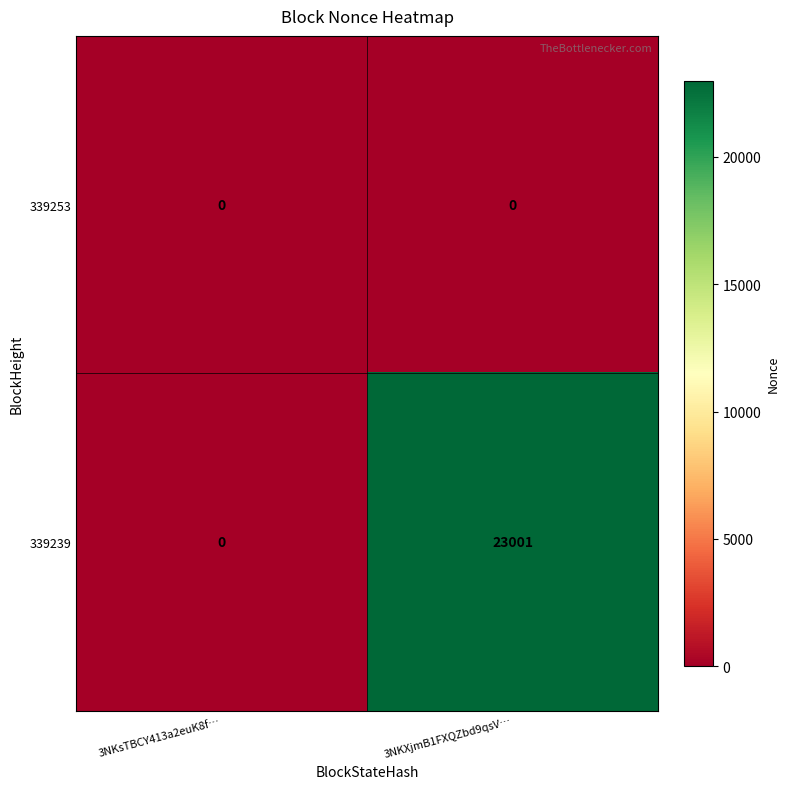

List the series in order of their peak value, highest first.

339239, 339253